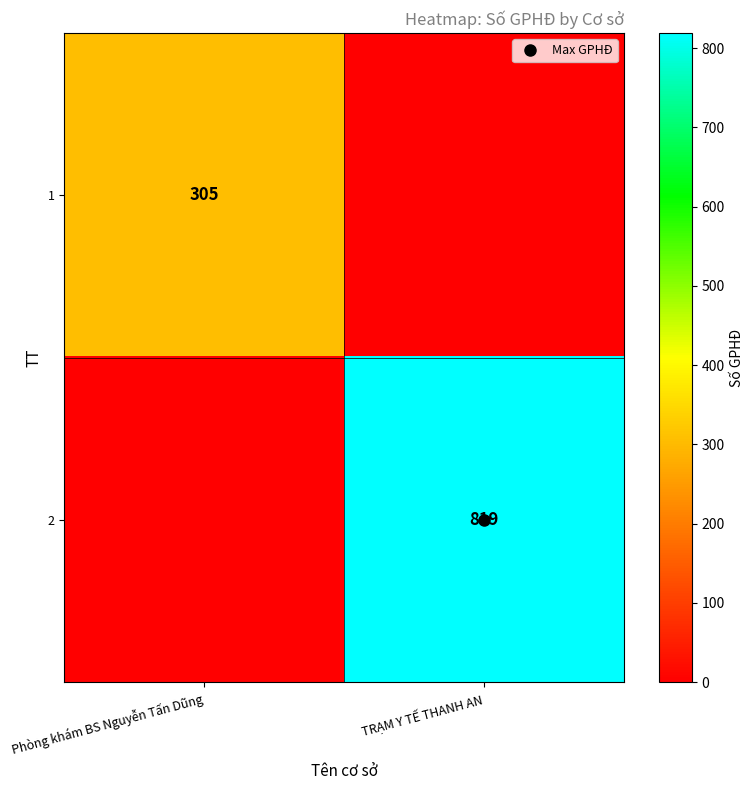

Rank the series by their maximum value, from highest to lowest.

2, 1